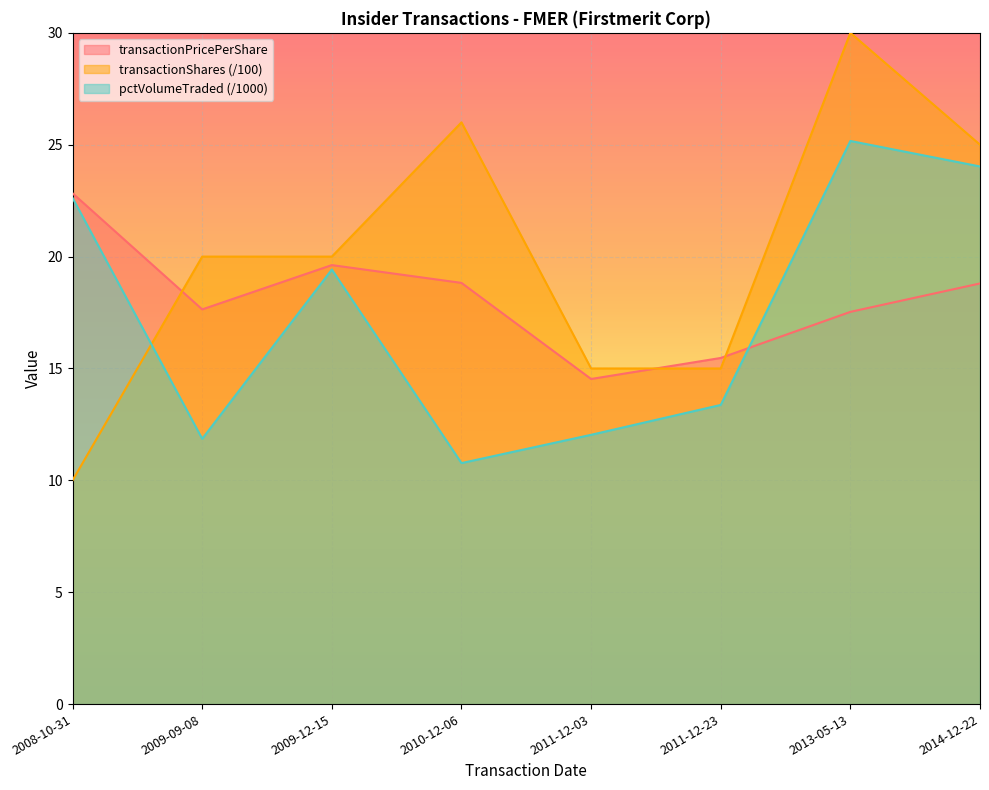

Rank the series by their maximum value, from highest to lowest.

transactionShares (/100), pctVolumeTraded (/1000), transactionPricePerShare